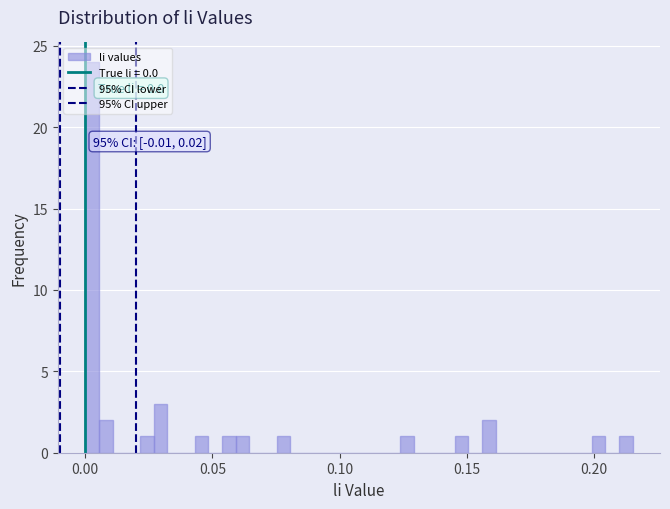

Around what value on the x-axis is the tallest bar? Give the approximate position of its centre, as read against the axis.

0.005